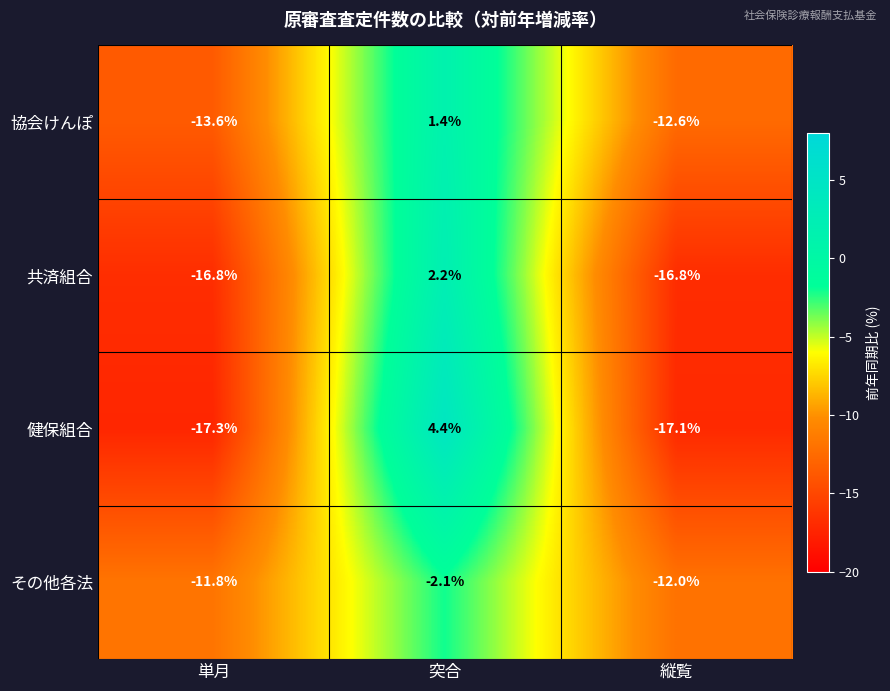

Reading right to left, extract all data points from this chart.

協会けんぽ: 縦覧=-12.6	突合=1.4	単月=-13.6
共済組合: 縦覧=-16.8	突合=2.2	単月=-16.8
健保組合: 縦覧=-17.1	突合=4.4	単月=-17.3
その他各法: 縦覧=-12.0	突合=-2.1	単月=-11.8